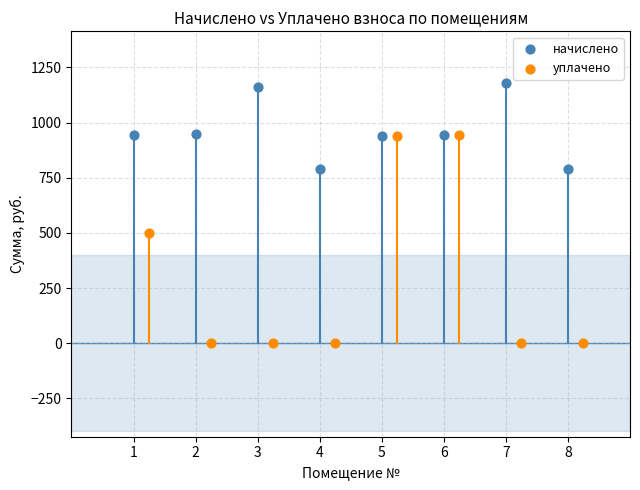

Which series reaches the minimum Y coordinate?

уплачено